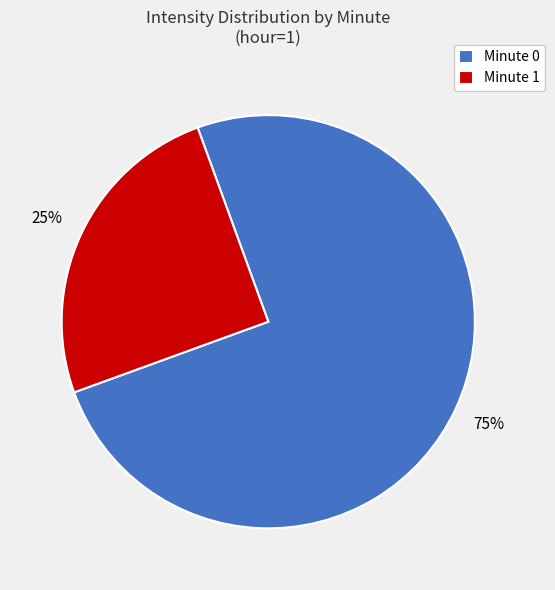

What percentage is the Minute 1 slice, to the nearest percent?

25%